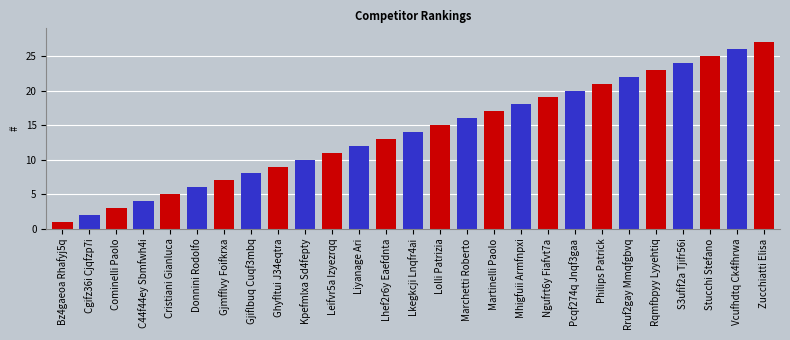

Which label corresponds to the smallest value in the chart?

Bz4gaeoa Rhafyj5q